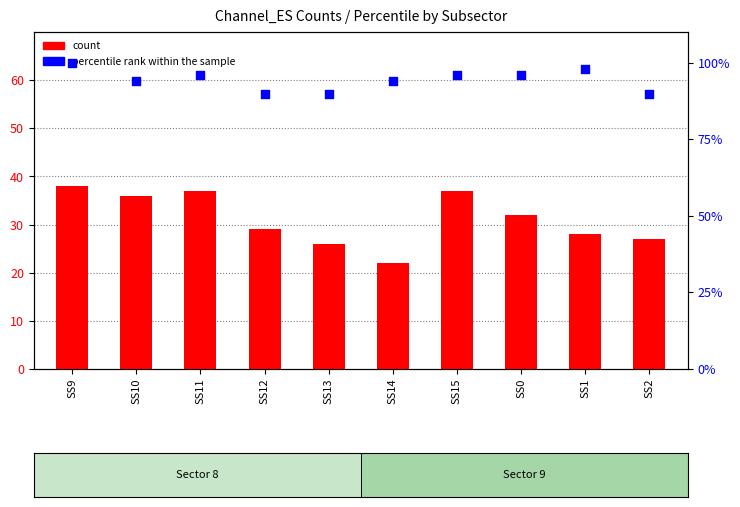

Is the value of count at SS11 greater than the value of percentile rank within the sample at SS12?

No